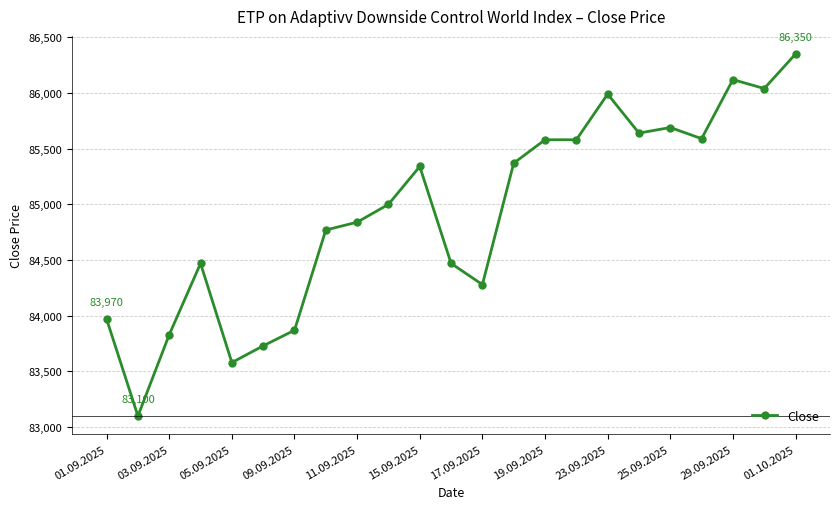

True or false: there are more than 2 points higher than both neighbors.

True